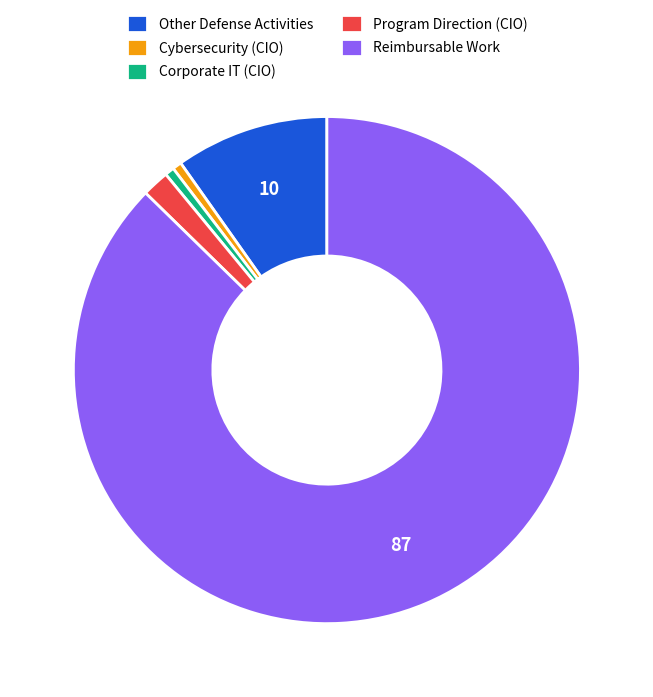

Do Program Direction (CIO) and Cybersecurity (CIO) together represent more than half of the pie?

No